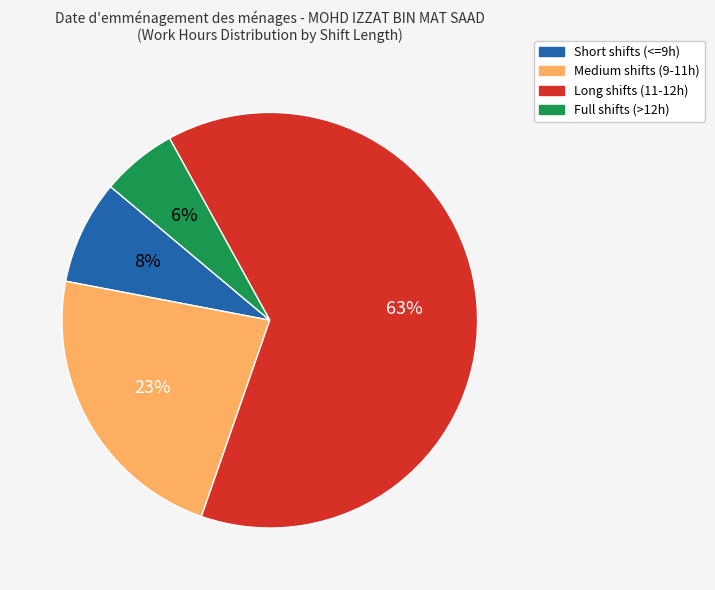

To the nearest percent, what is the difference between the largest and smallest slice percentages?

57%